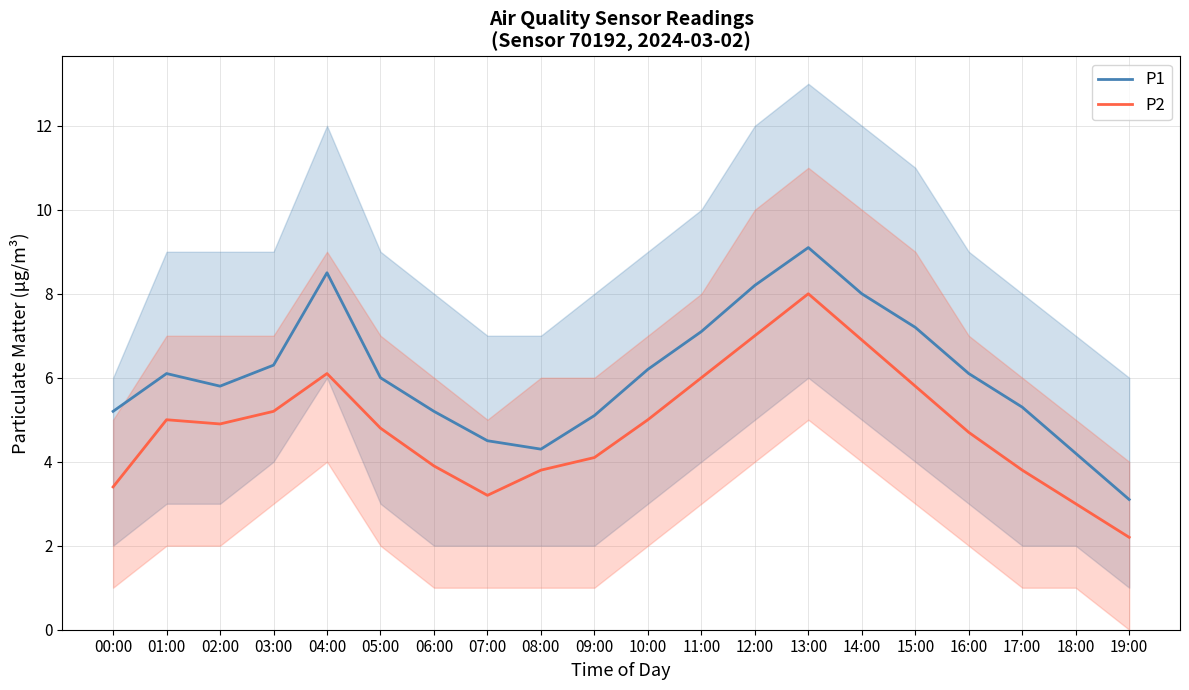

At which category does the chart reach its minimum across all series?

19:00